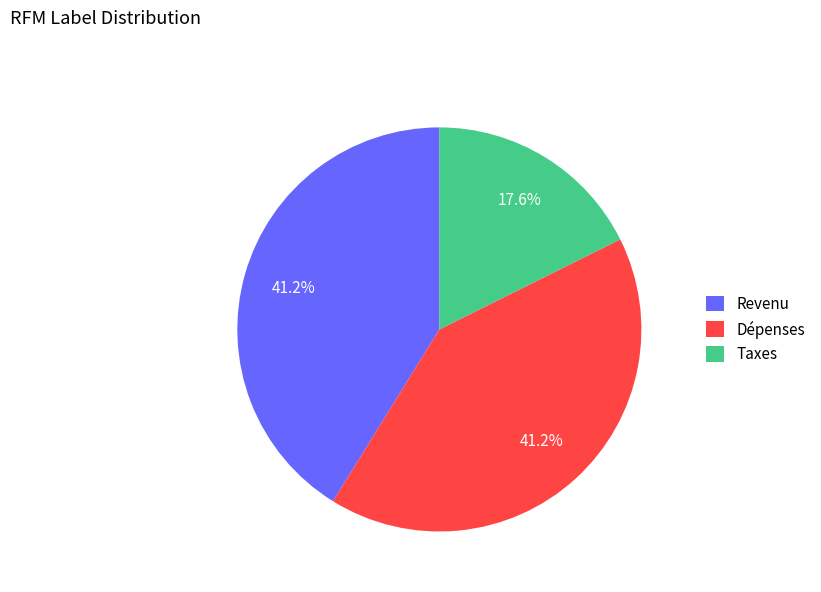

Between Taxes and Dépenses, which is larger?

Dépenses